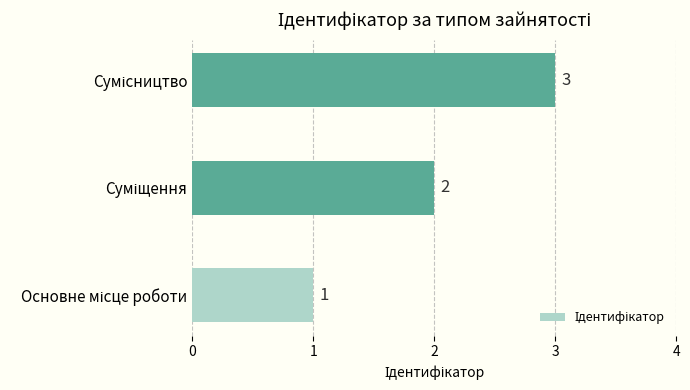

Count the values in the range 1 to 3.

3